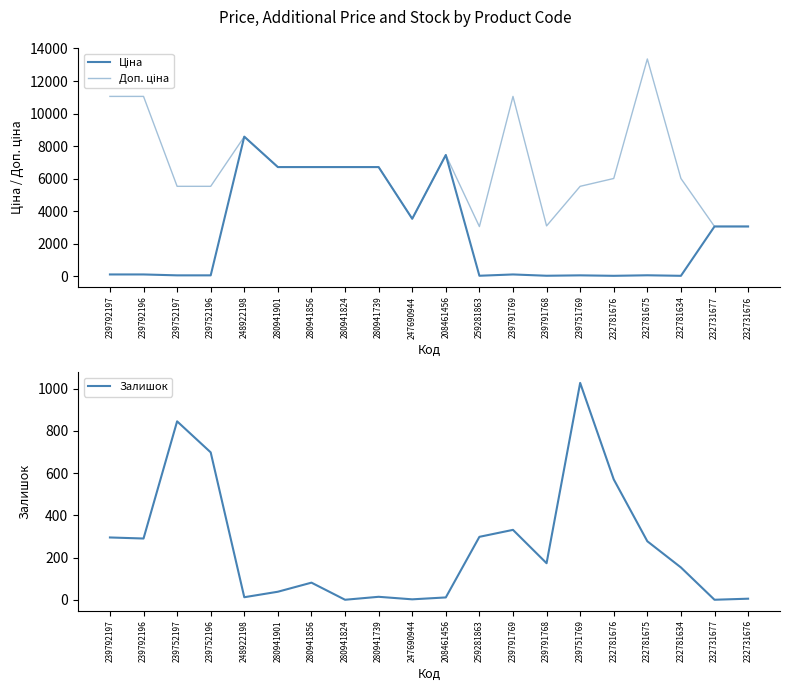

What is the approximate value of Залишок at 248922198?

12